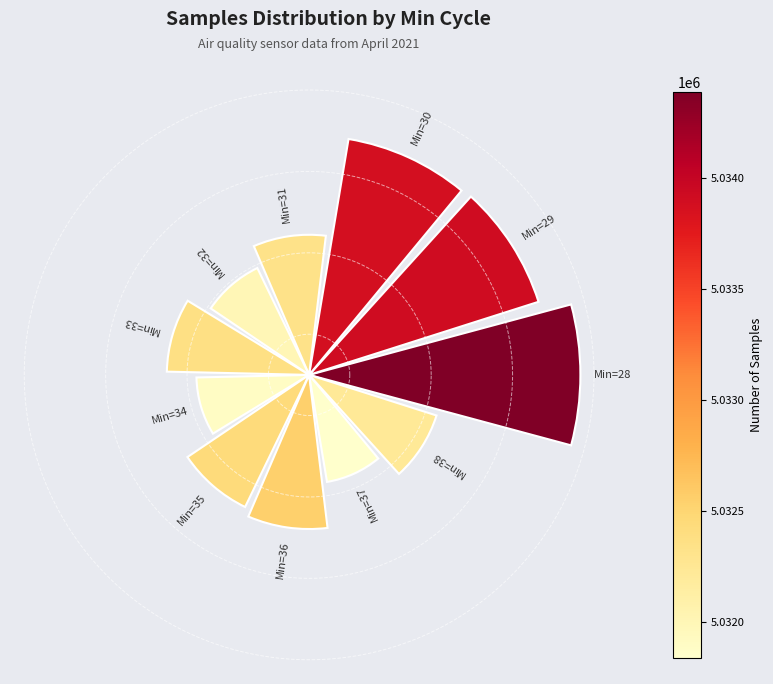

Does 3 represent more than half of the total?

No